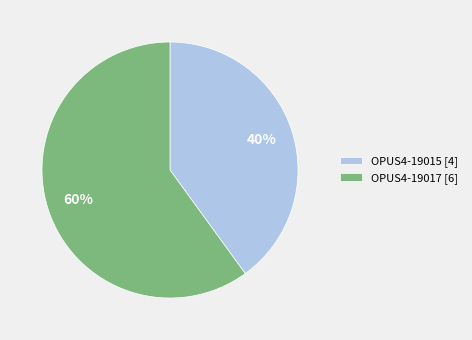

Is it true that OPUS4-19017 is 60% of the pie?

True